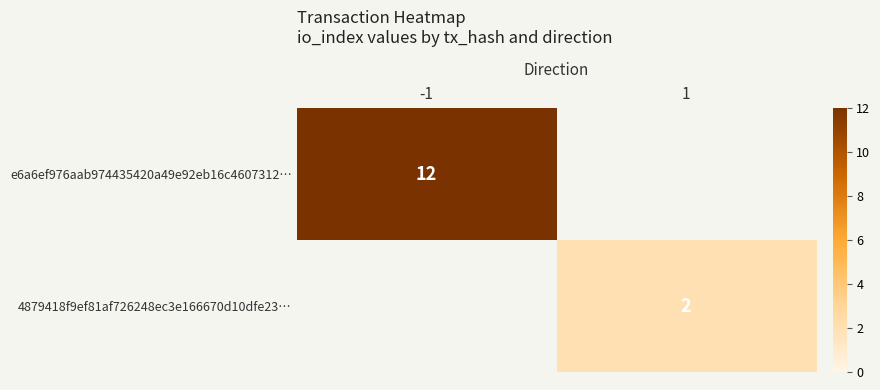

The value of e6a6ef976aab974435420a49e92eb16c4607312… at -1 is 17. True or false?

False